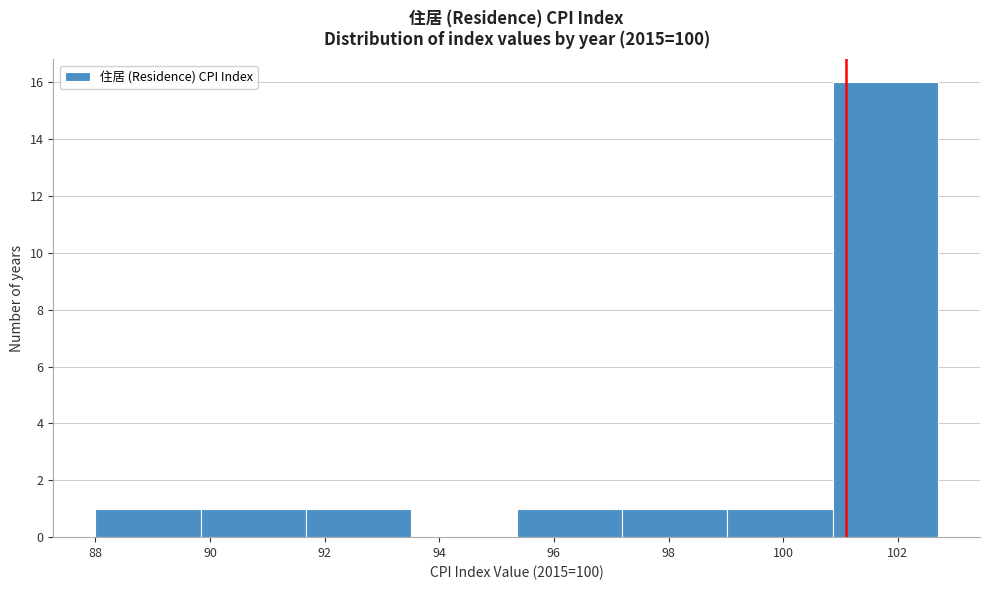

How tall is the bar that spans 89.8 to 91.6 on the x-axis? Neither the bar edges nor the heights are printed on the chart, so give them approximately, as read against the axes.

1